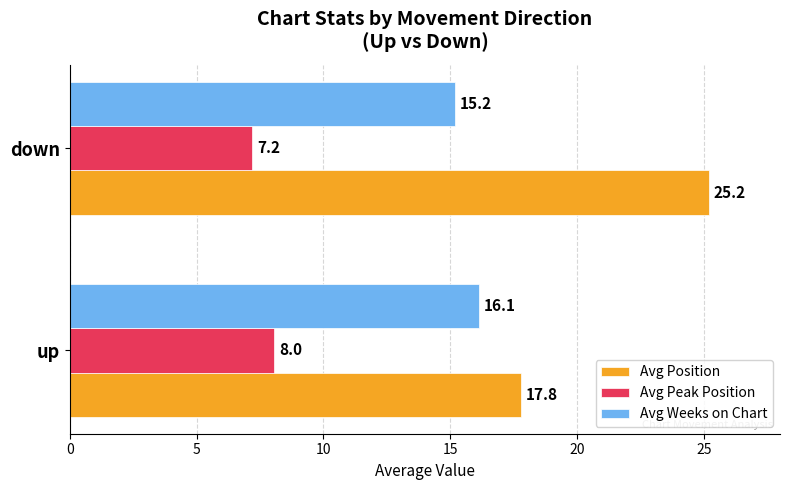

What is the difference between the maximum and minimum values in the Avg Weeks on Chart series?

0.9